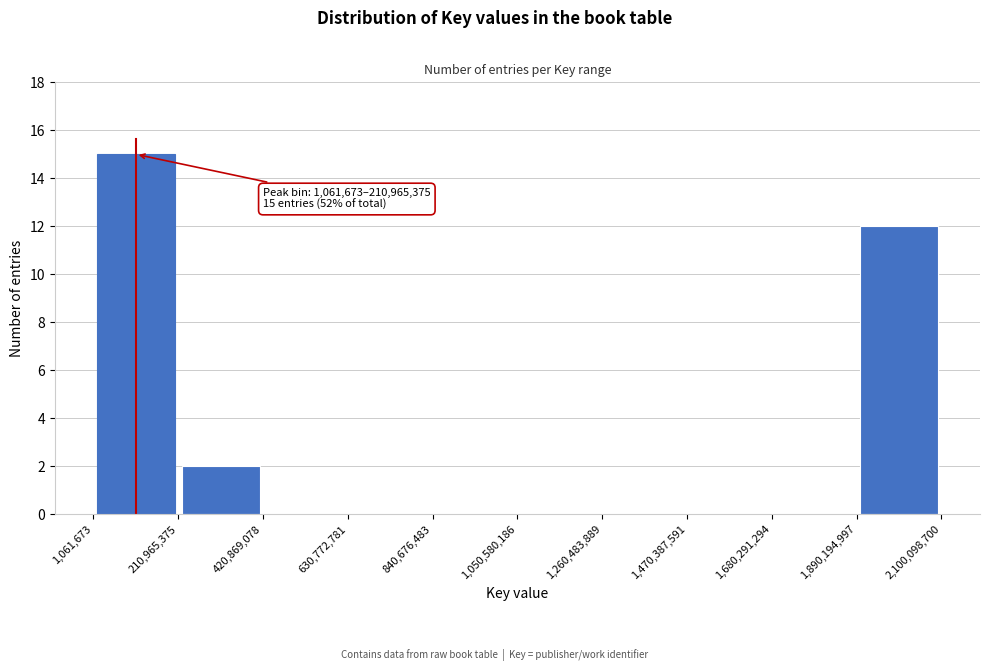

Over which range of the x-axis is the bar tallest?

1,061,673 to 210,965,375